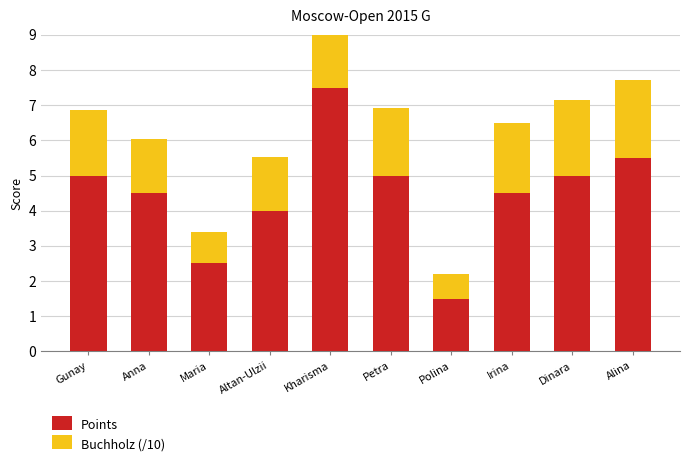

Between Polina and Kharisma, which is larger?

Kharisma